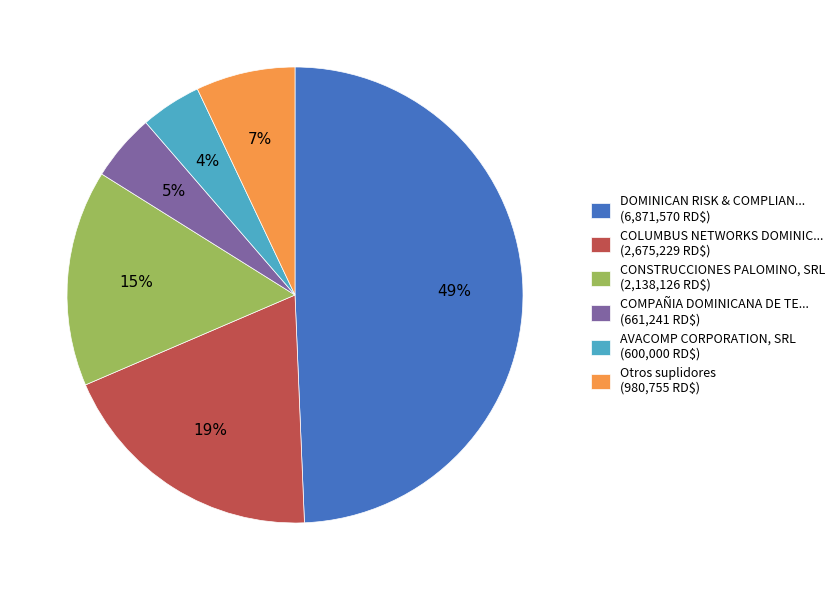

To the nearest percent, what portion does CONSTRUCCIONES PALOMINO, SRL (2,138,126 RD$) represent?

15%